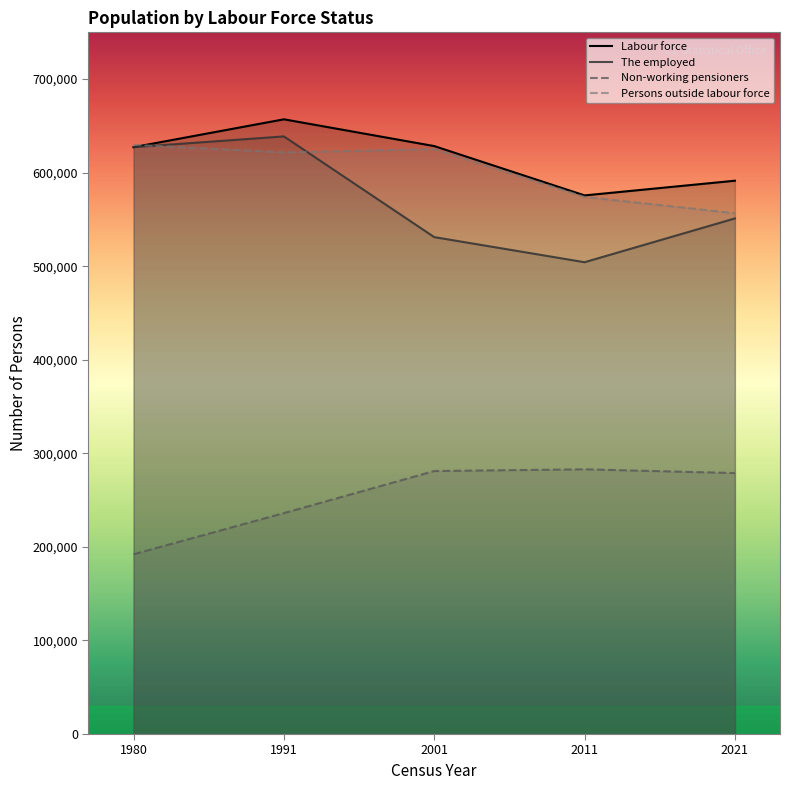

Between which two adjacent categories do The employed and Persons outside labour force first intersect?

1980 and 1991